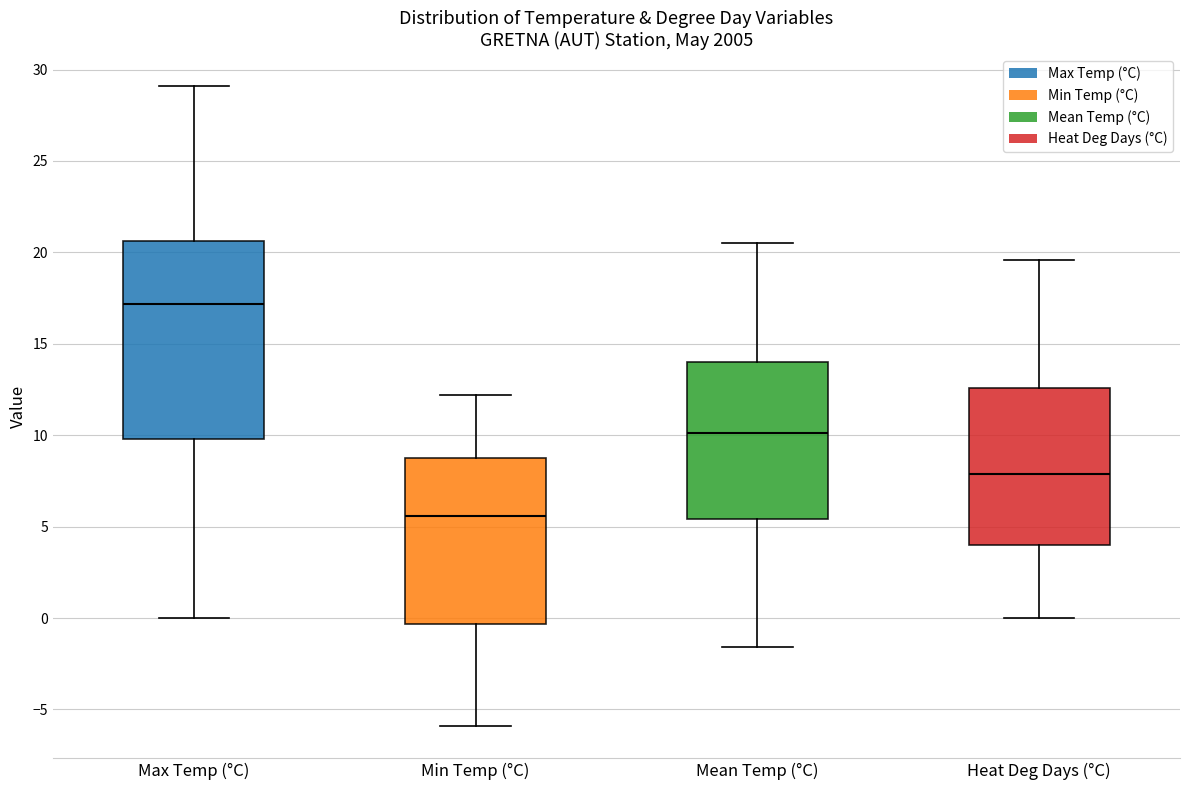

Which box is the tallest, from its lower edge to its upper edge?

Max Temp (°C)